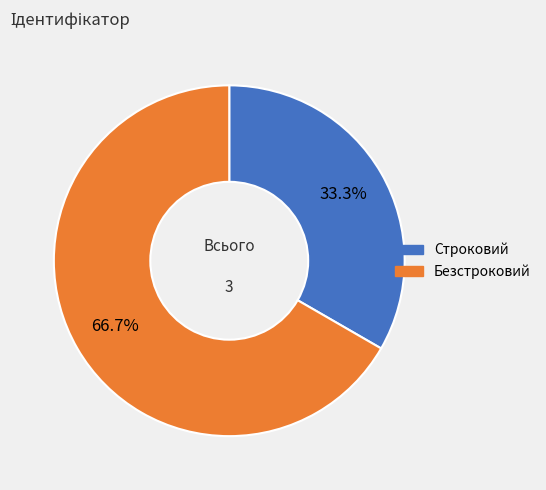

What percentage is the Безстроковий slice, to the nearest percent?

67%